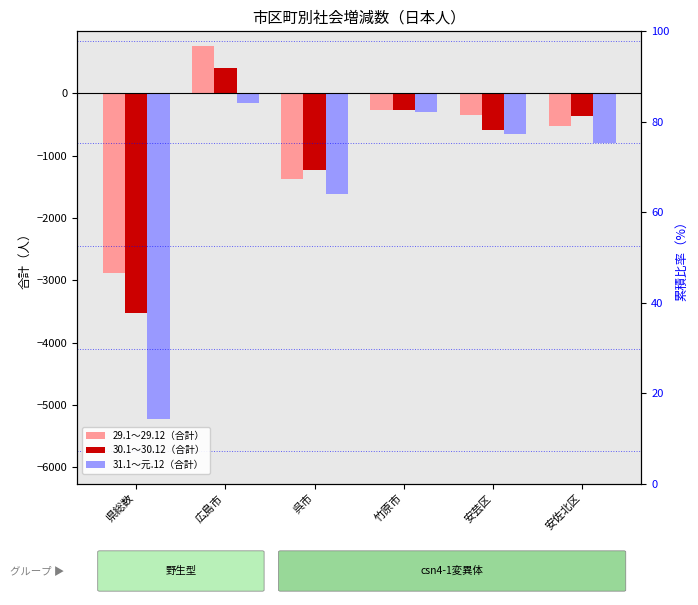

Rank the categories by 31.1～元.12 value from lowest to highest.

県総数, 呉市, 安佐北区, 安芸区, 竹原市, 広島市